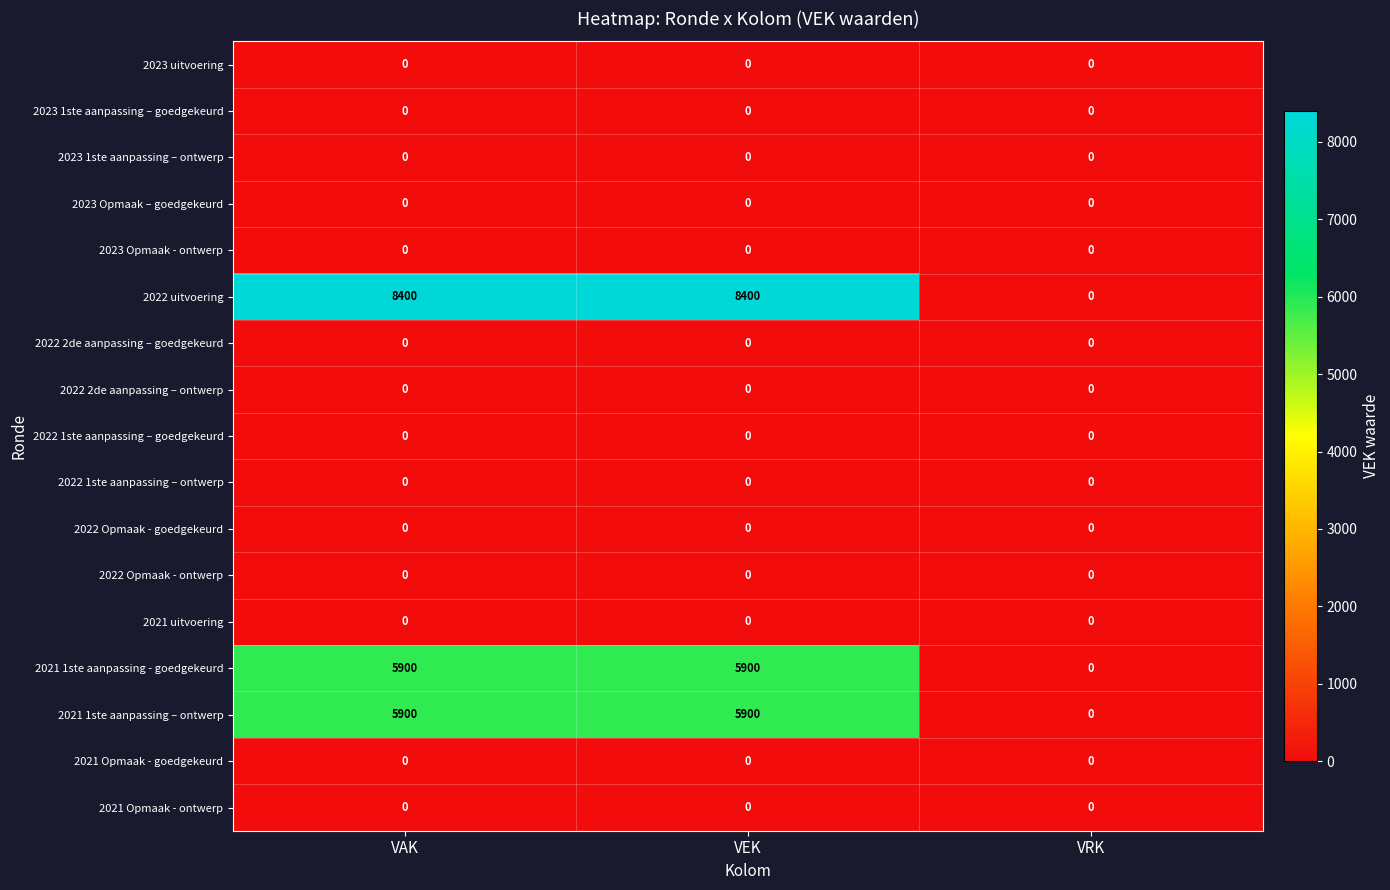

Which series has the widest spread of values?

2022 uitvoering